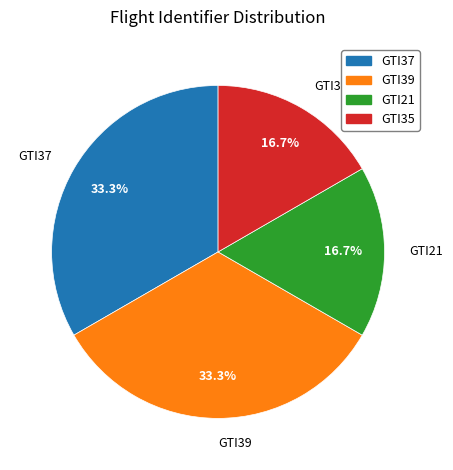

Approximately how many times larger is the value at GTI37 compared to GTI21?

2.0